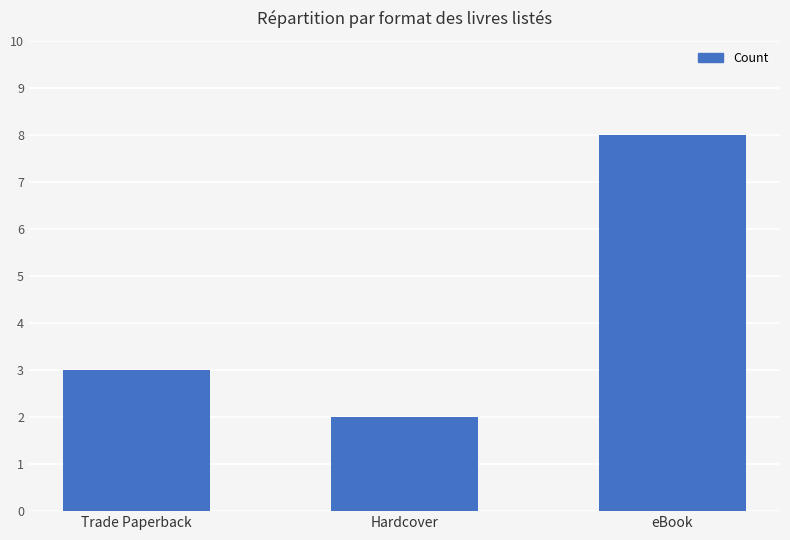

What is the minimum value shown in the chart?

2